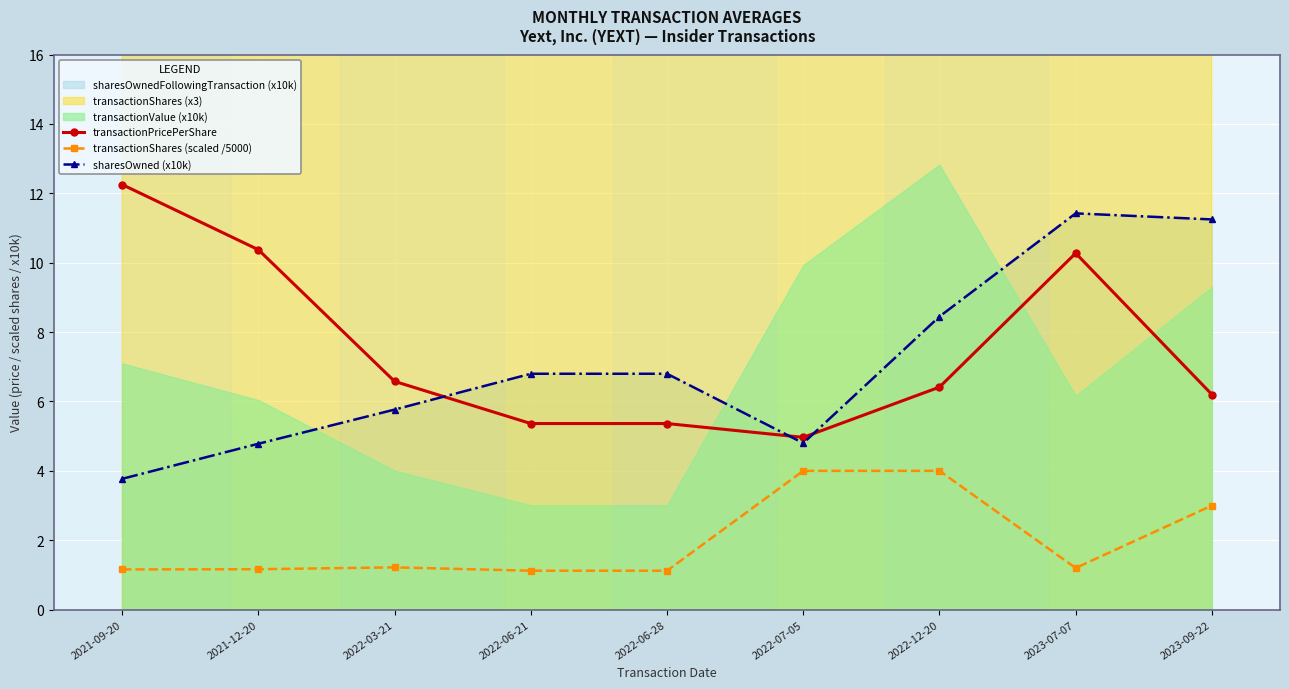

How many values in the sharesOwned (x10k) series exceed 6?

5